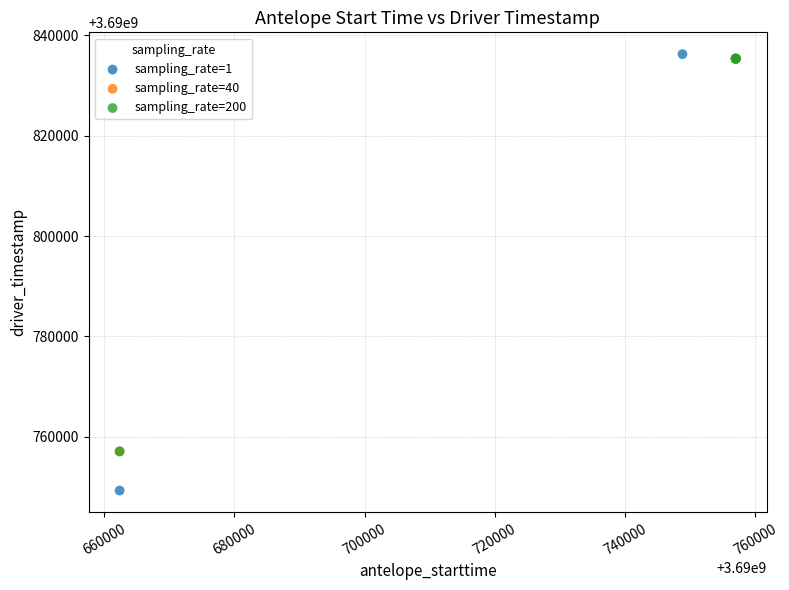

What are all the series names shown in the legend?

sampling_rate=1, sampling_rate=40, sampling_rate=200